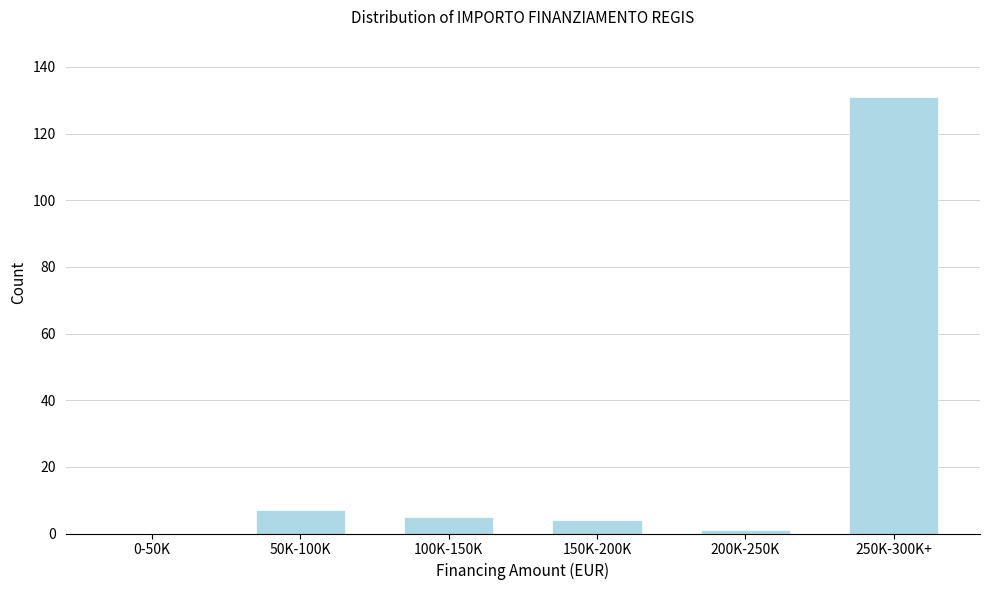

Reading left to right, extract all data points from this chart.

0-50K=0	50K-100K=7	100K-150K=5	150K-200K=4	200K-250K=1	250K-300K+=131